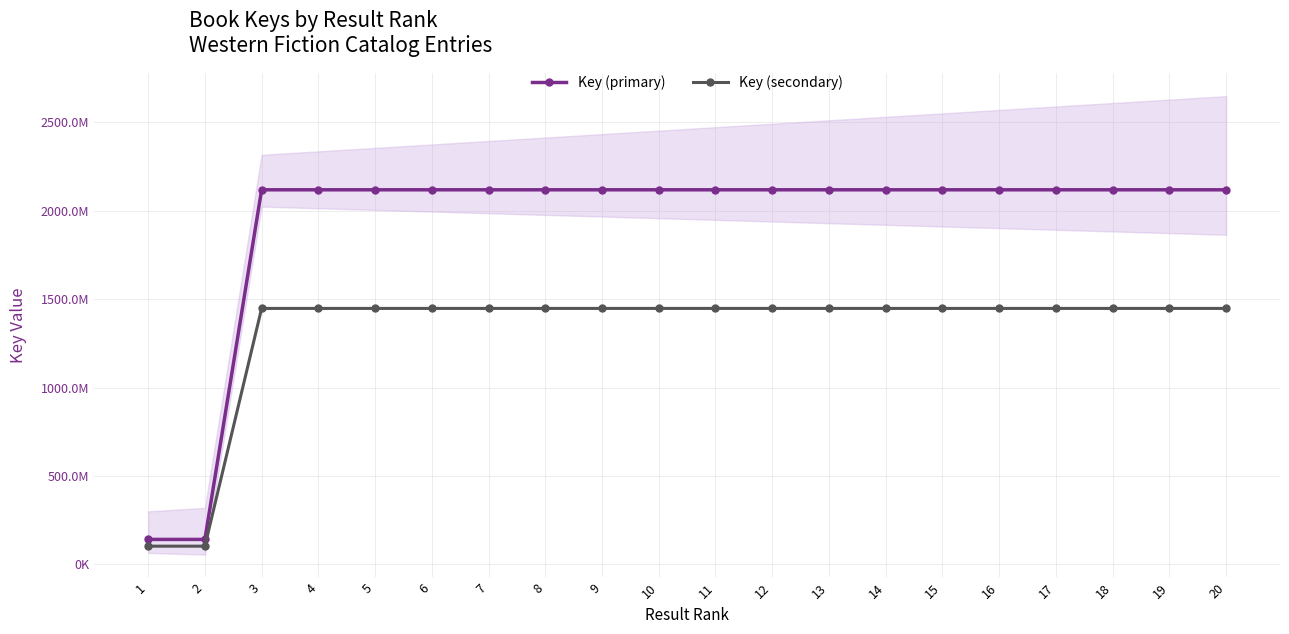

Which series has the largest range (max minus min)?

Key (primary)